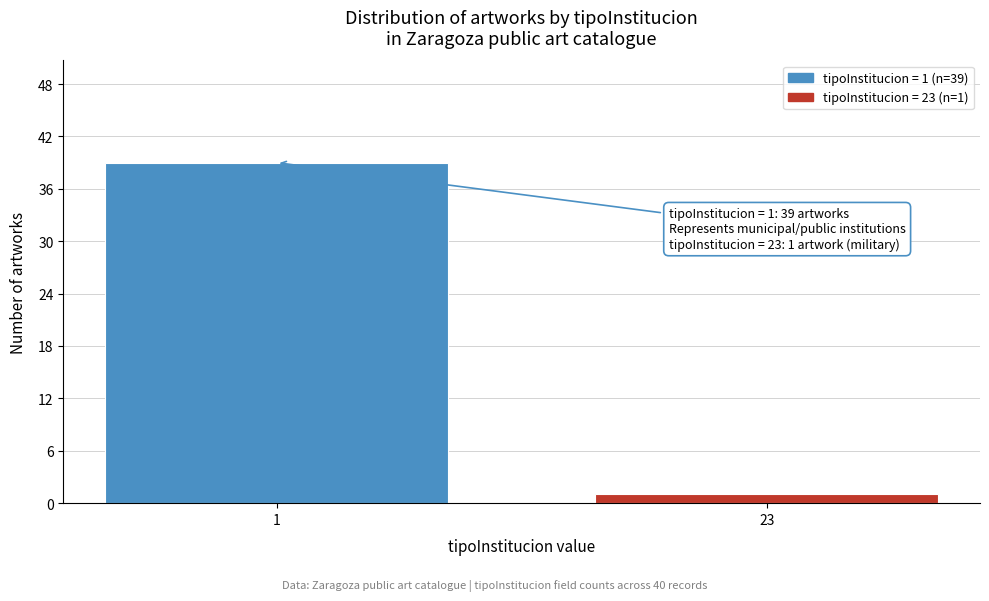

Reading left to right, transcribe all the data shown in this chart.

1=39	23=1